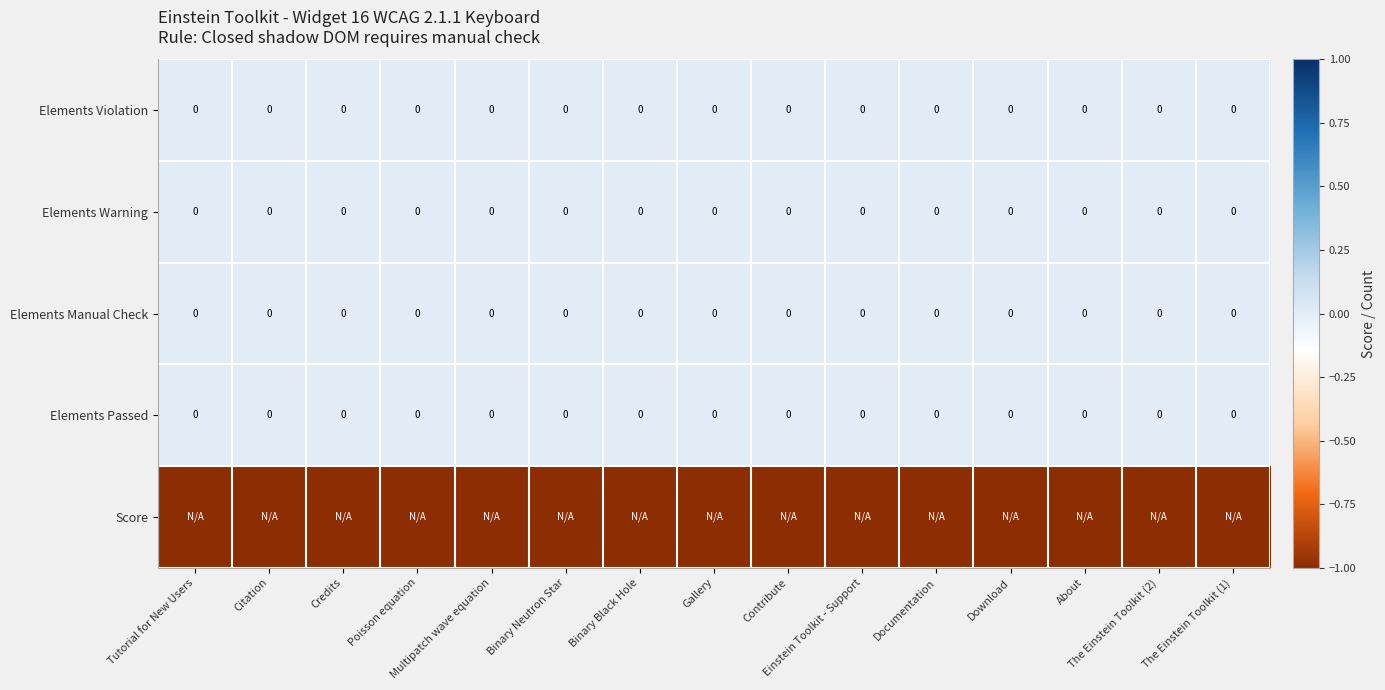

The value of Elements Warning at Credits is 0. True or false?

True